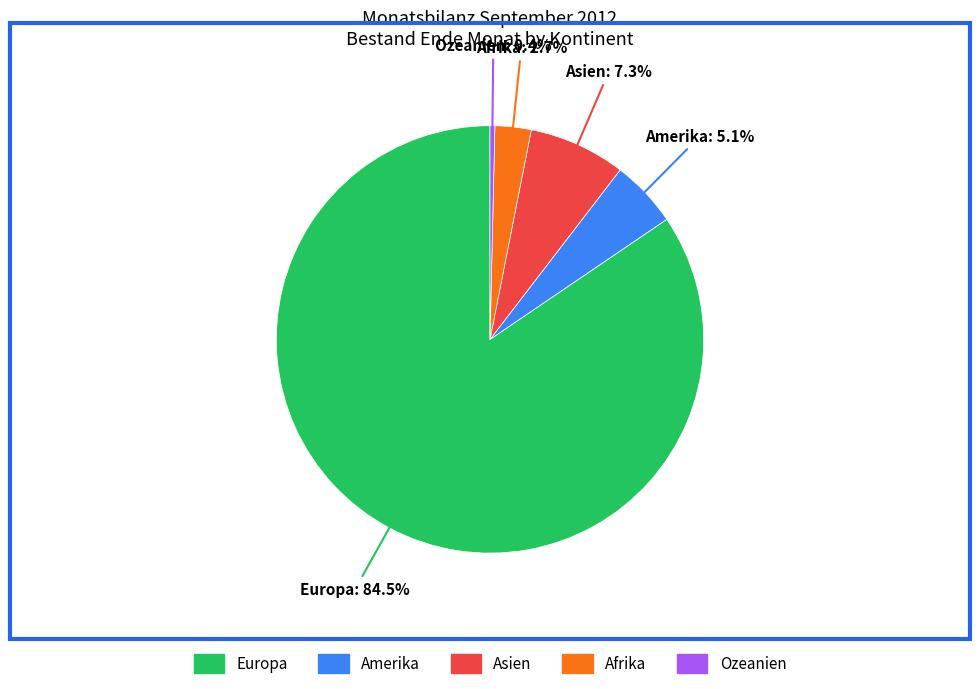

Between Asien and Amerika, which is larger?

Asien